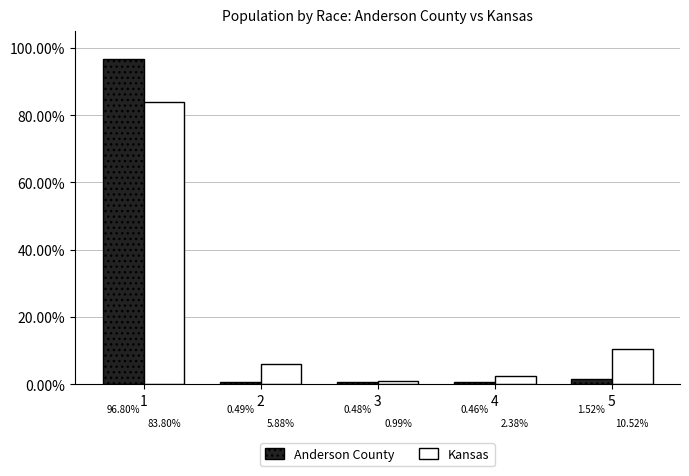

Which series changed the most between 3 and 4?

Kansas